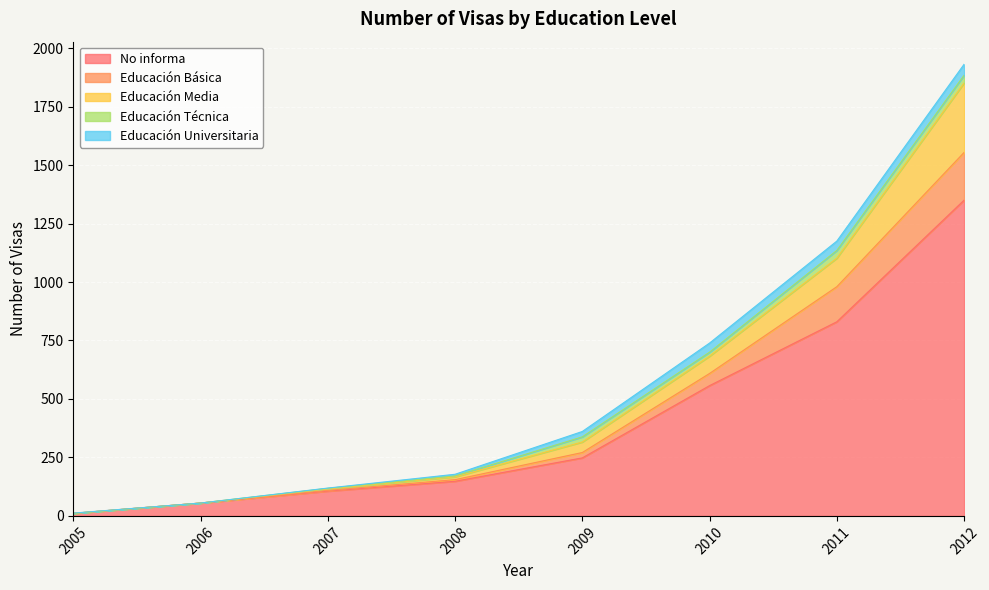

Is it true that No informa equals 55 at 2006?

True